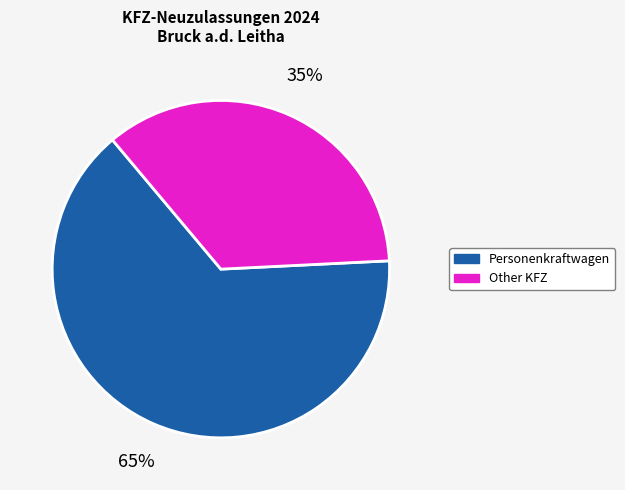

Which slice is the smallest?

Other KFZ